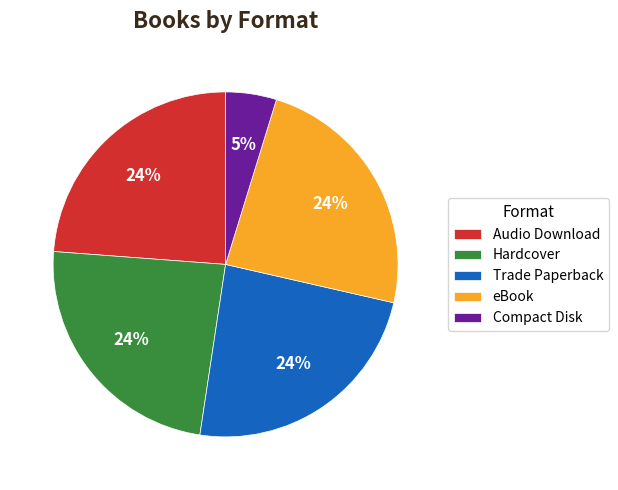

Combined, do Audio Download and Compact Disk account for over 50%?

No